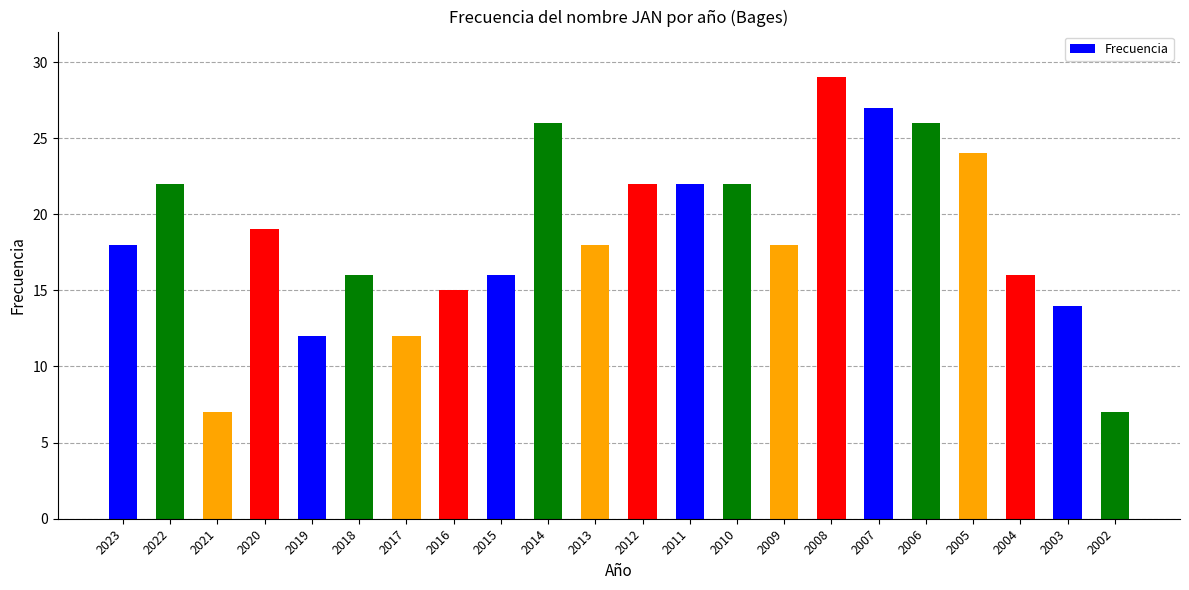

What is the average value?

19